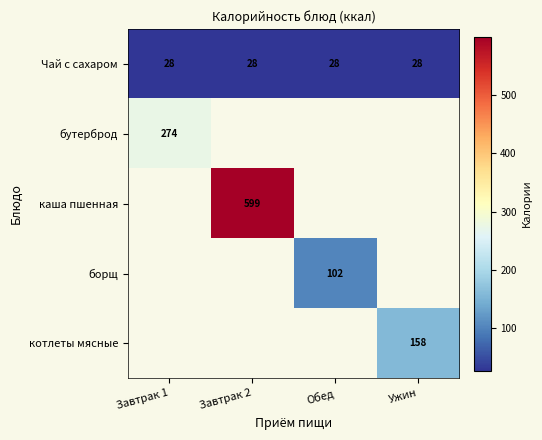

What is the greatest value displayed?

599.0